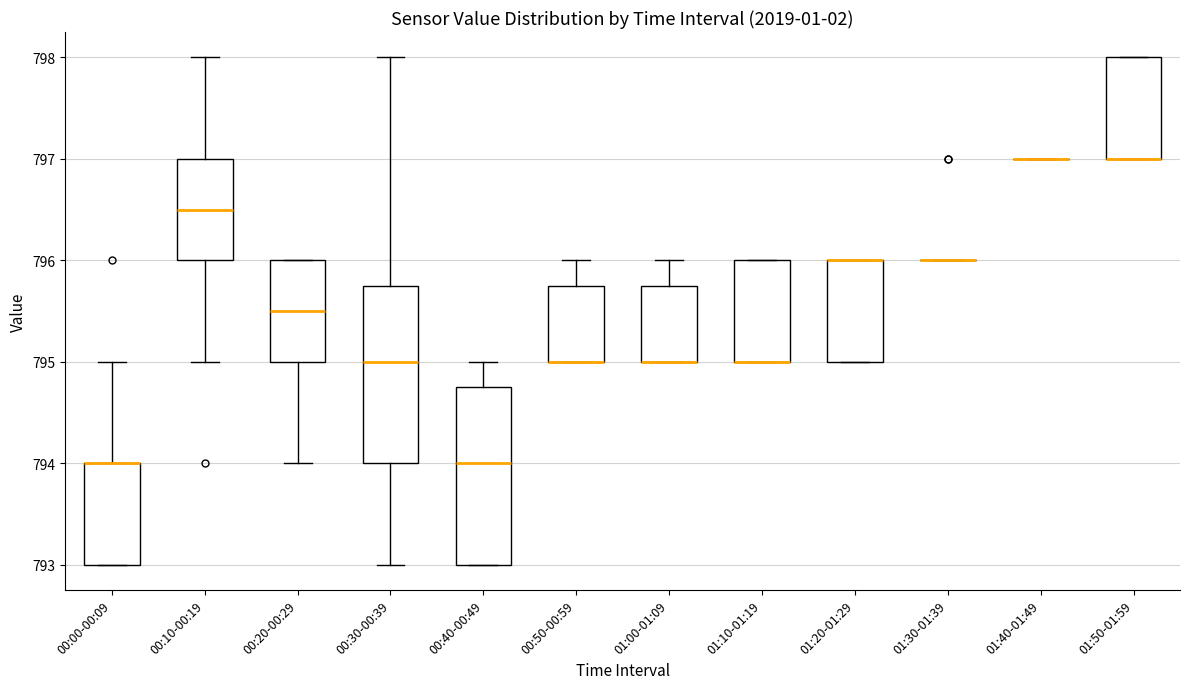

Reading left to right, read every box against the y-axis: the position of its median line, the range the box covers, and the ends of its whiskers. The values are not printed on the chart, so give them approximately, as read against the axis.

00:00-00:09: median 794.0 (drawn on the box's upper edge), box 793.0 to 794.0, whiskers 793.0 to 795.0
00:10-00:19: median 796.5, box 796.0 to 797.0, whiskers 795.0 to 798.0
00:20-00:29: median 795.5, box 795.0 to 796.0, whiskers 794.0 to 796.0
00:30-00:39: median 795.0, box 794.0 to 795.8, whiskers 793.0 to 798.0
00:40-00:49: median 794.0, box 793.0 to 794.8, whiskers 793.0 to 795.0
00:50-00:59: median 795.0 (drawn on the box's lower edge), box 795.0 to 795.8, whiskers 795.0 to 796.0
01:00-01:09: median 795.0 (drawn on the box's lower edge), box 795.0 to 795.8, whiskers 795.0 to 796.0
01:10-01:19: median 795.0 (drawn on the box's lower edge), box 795.0 to 796.0, whiskers 795.0 to 796.0
01:20-01:29: median 796.0 (drawn on the box's upper edge), box 795.0 to 796.0, whiskers 795.0 to 796.0
01:30-01:39: box collapsed to a line at 796.0, whiskers 796.0 to 796.0
01:40-01:49: box collapsed to a line at 797.0, whiskers 797.0 to 797.0
01:50-01:59: median 797.0 (drawn on the box's lower edge), box 797.0 to 798.0, whiskers 797.0 to 798.0